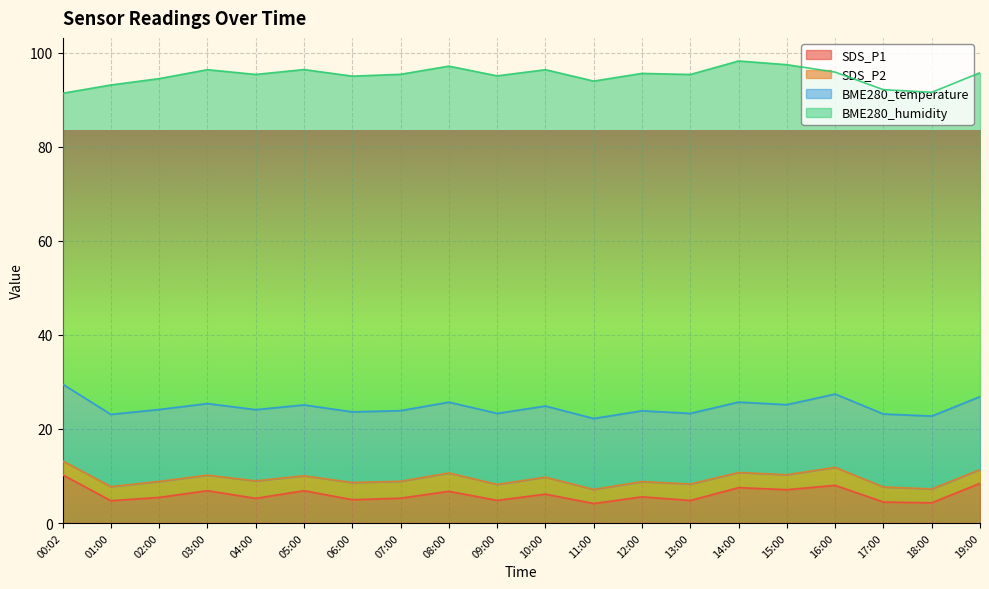

What is the label of the 3rd point from the right?

17:00